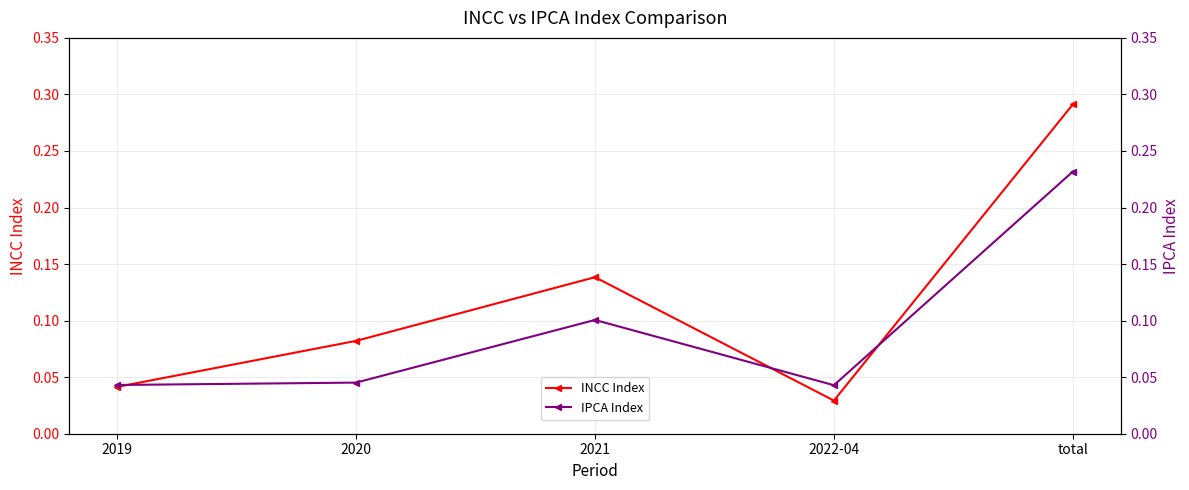

What is the label of the 5th point from the right?

2019